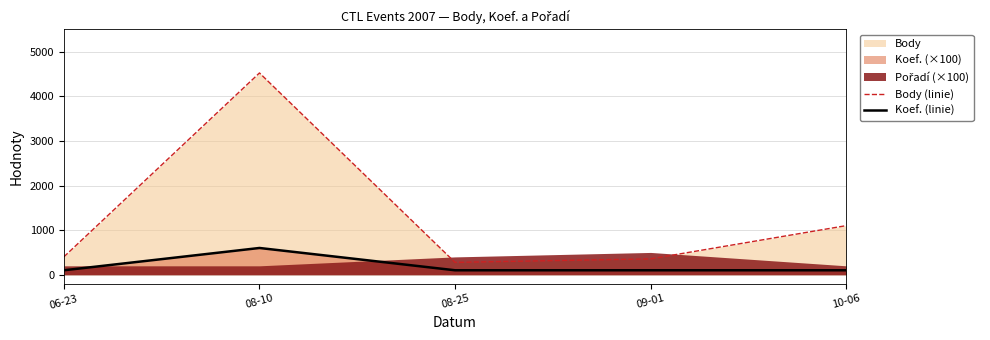

What is the approximate value of Body (linie) at 09-01, to the nearest 10?

360